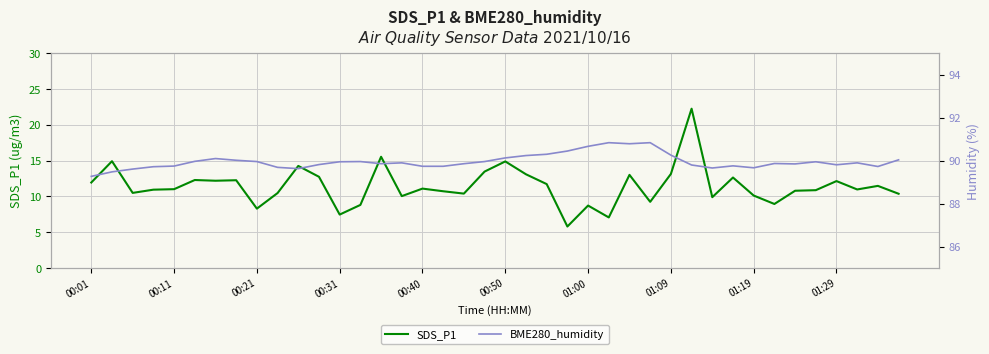

The SDS_P1 series shows 12.2 at 01:29. True or false?

True